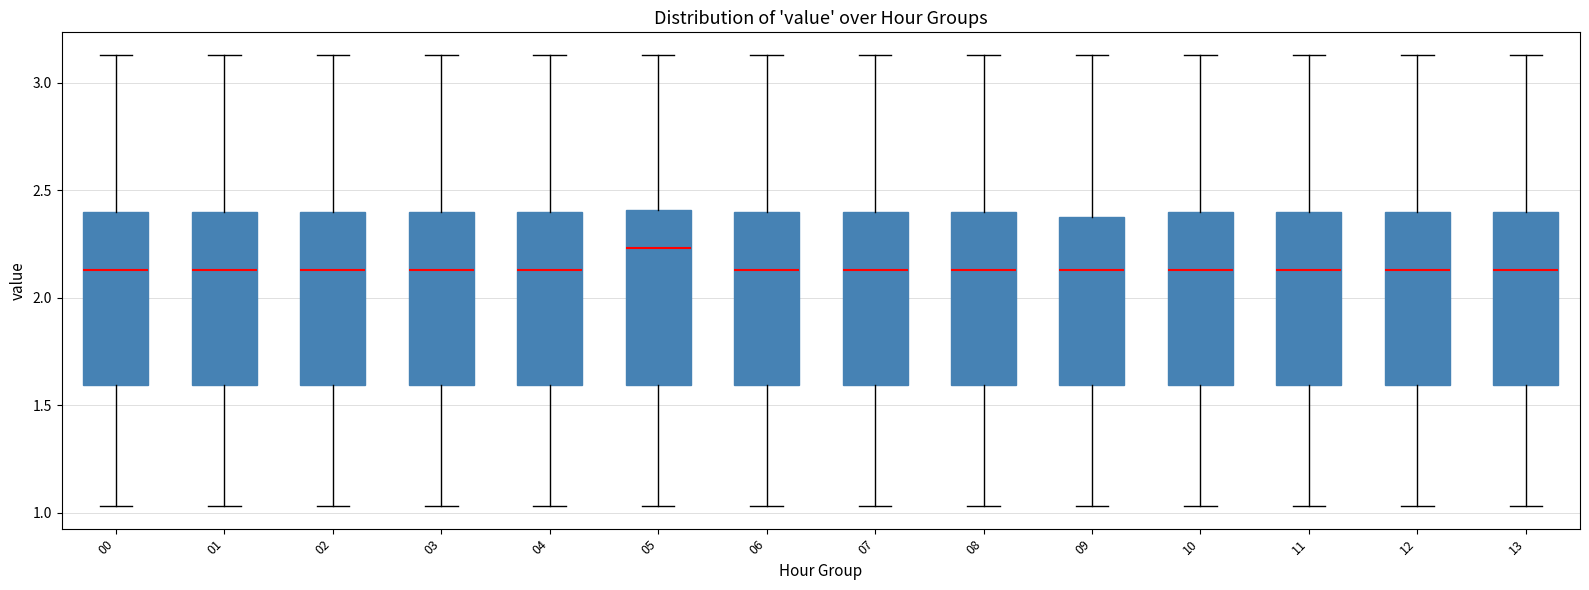

Reading left to right, transcribe this box plot: for each box, give where its median line is, the range the box spans, and where its two whiskers end, as read against the y-axis. The values are not printed on the chart, so give them approximately, as read against the axis.

00: median 2.15, box 1.60 to 2.40, whiskers 1.05 to 3.15
01: median 2.15, box 1.60 to 2.40, whiskers 1.05 to 3.15
02: median 2.15, box 1.60 to 2.40, whiskers 1.05 to 3.15
03: median 2.15, box 1.60 to 2.40, whiskers 1.05 to 3.15
04: median 2.15, box 1.60 to 2.40, whiskers 1.05 to 3.15
05: median 2.25, box 1.60 to 2.40, whiskers 1.05 to 3.15
06: median 2.15, box 1.60 to 2.40, whiskers 1.05 to 3.15
07: median 2.15, box 1.60 to 2.40, whiskers 1.05 to 3.15
08: median 2.15, box 1.60 to 2.40, whiskers 1.05 to 3.15
09: median 2.15, box 1.60 to 2.40, whiskers 1.05 to 3.15
10: median 2.15, box 1.60 to 2.40, whiskers 1.05 to 3.15
11: median 2.15, box 1.60 to 2.40, whiskers 1.05 to 3.15
12: median 2.15, box 1.60 to 2.40, whiskers 1.05 to 3.15
13: median 2.15, box 1.60 to 2.40, whiskers 1.05 to 3.15